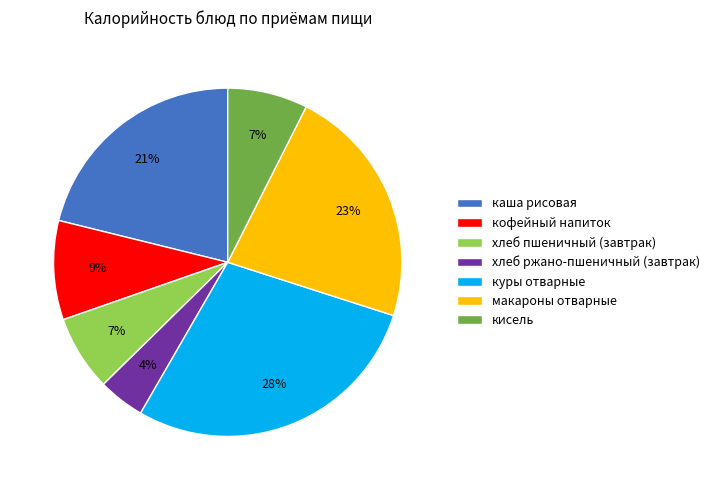

Is it true that хлеб пшеничный (завтрак) is 1% of the pie?

False